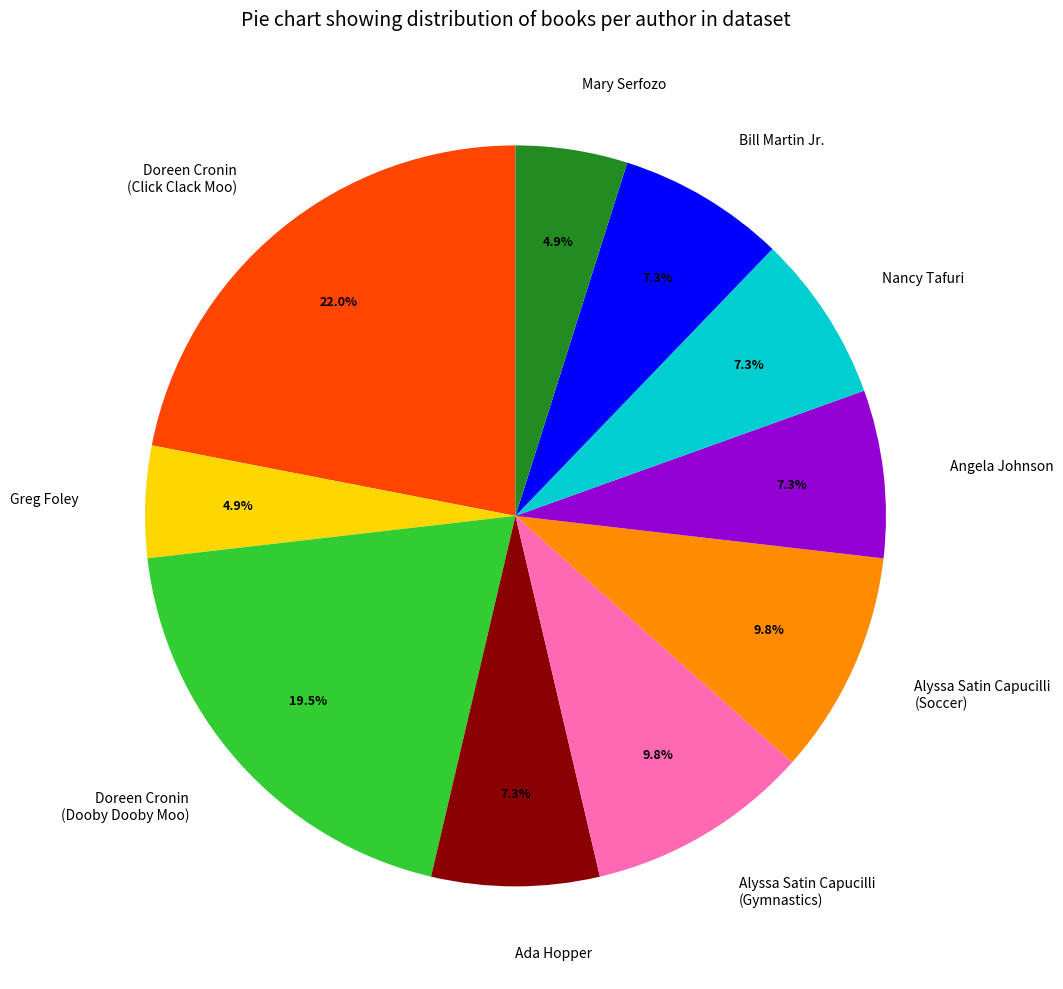

Which slice is the largest?

Doreen Cronin (Click Clack Moo)